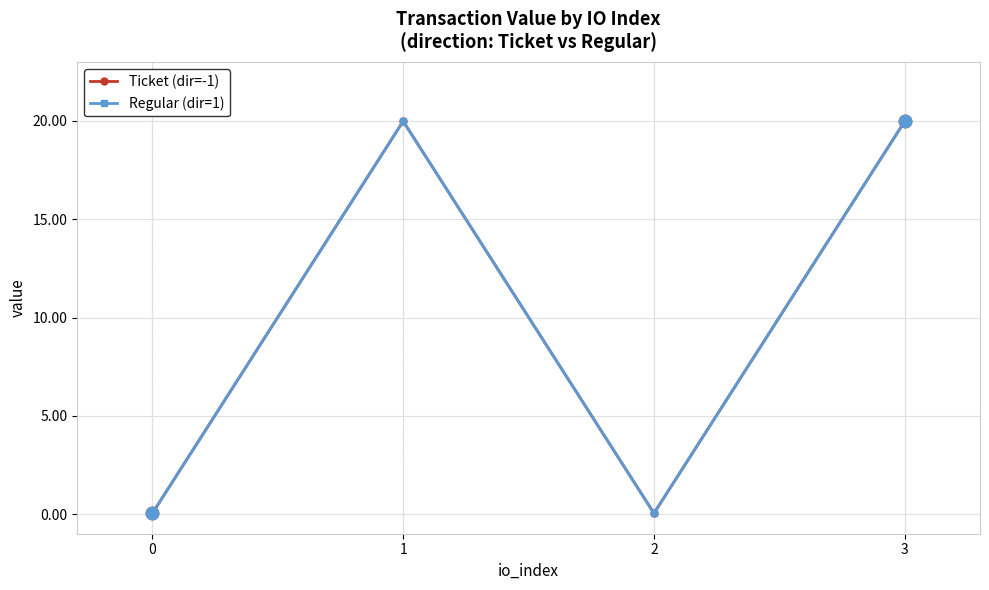

At how many categories does at least one series exceed 1?

2